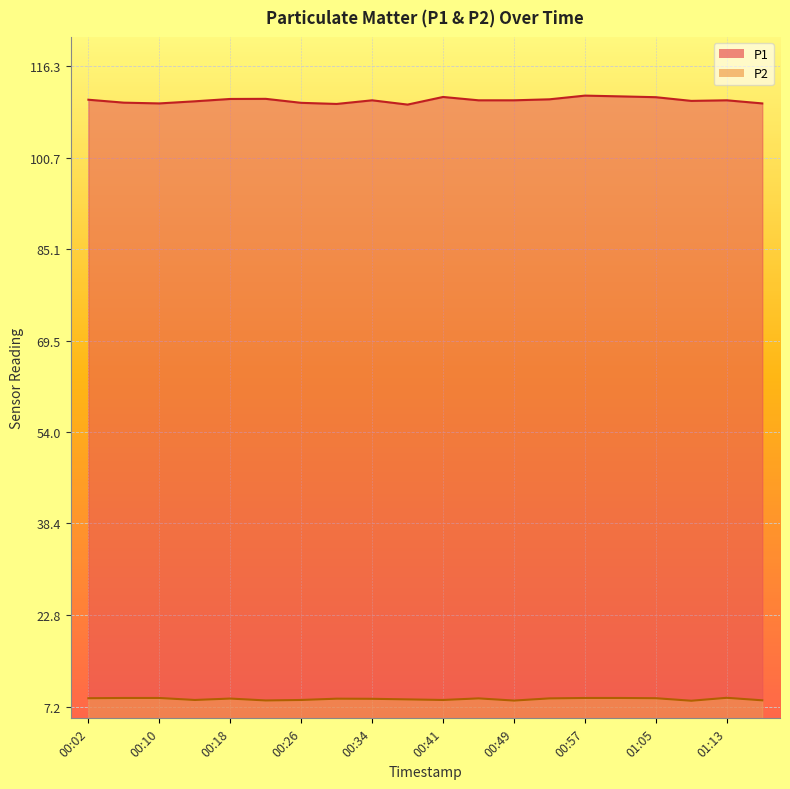

True or false: P1 and P2 cross at least once.

False